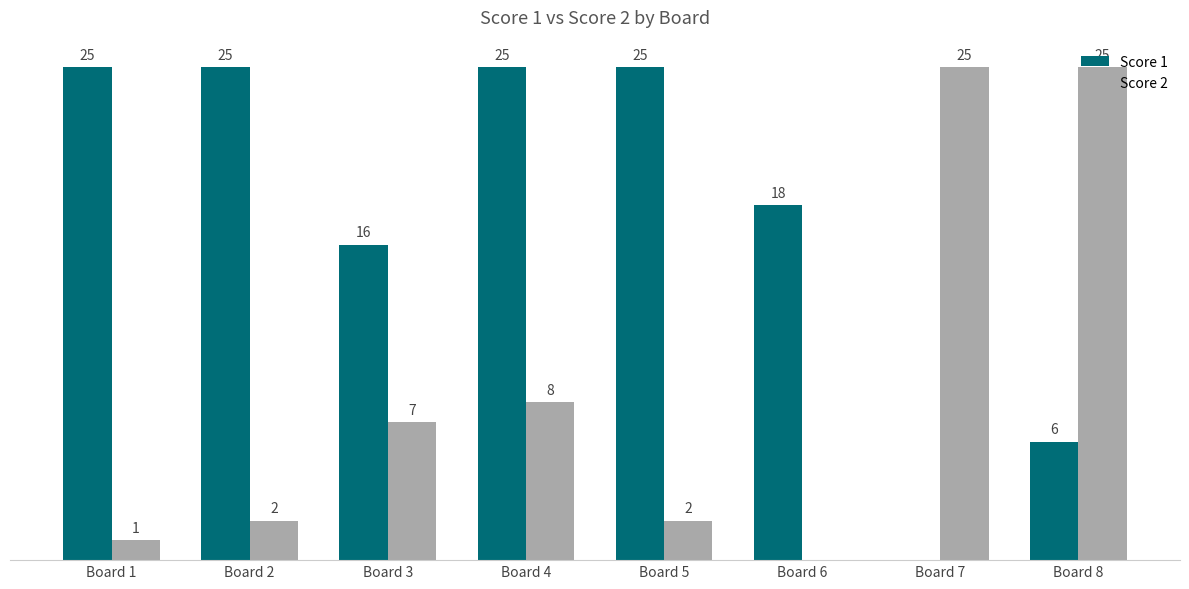

Which series changed the most between Board 6 and Board 7?

Score 2